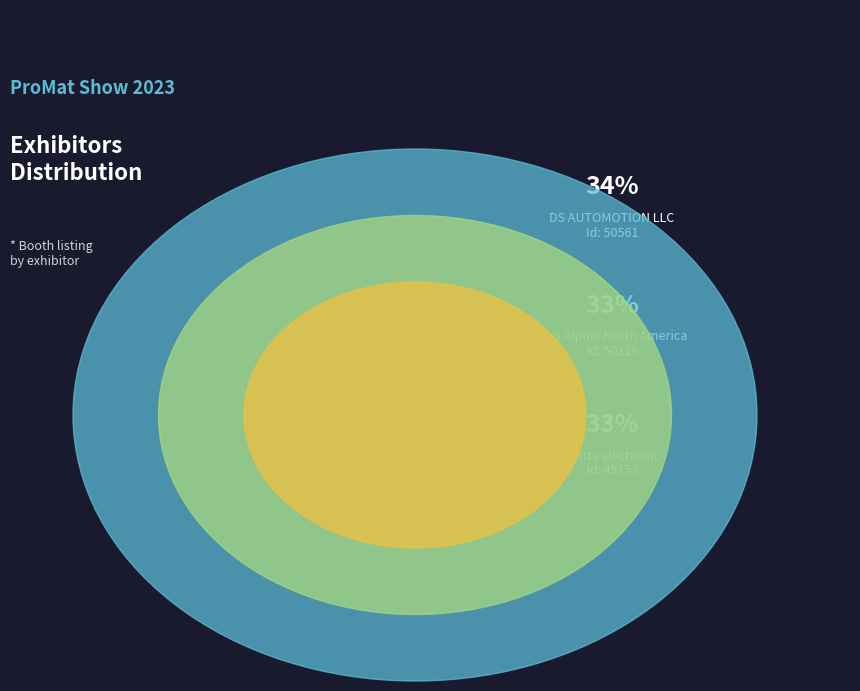

How many segments does this pie chart have?

3